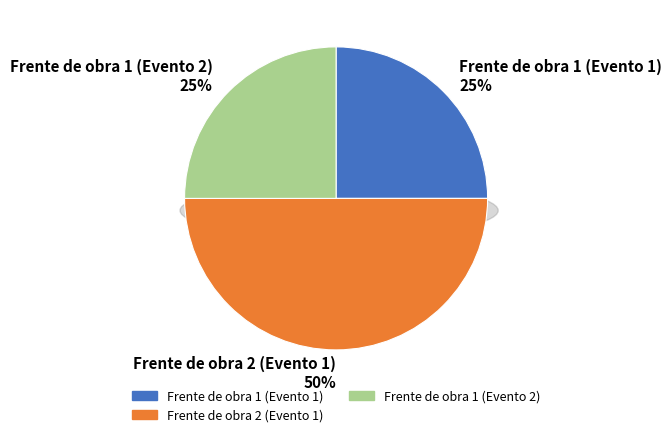

What portion of the pie excludes Frente de obra 2 (Evento 1)?

50.0%